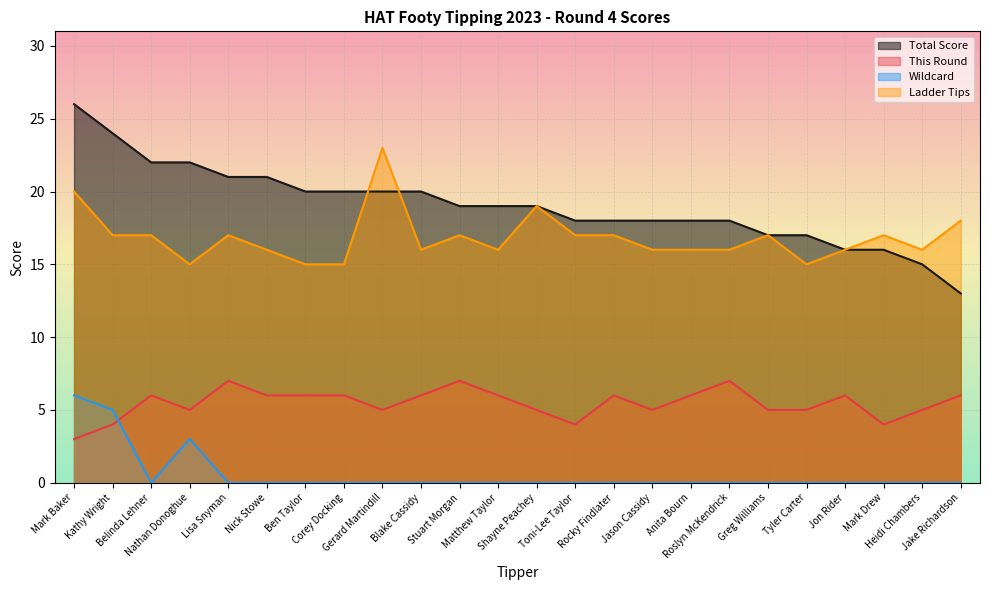

How many interior local valleys does the This Round series have?

5